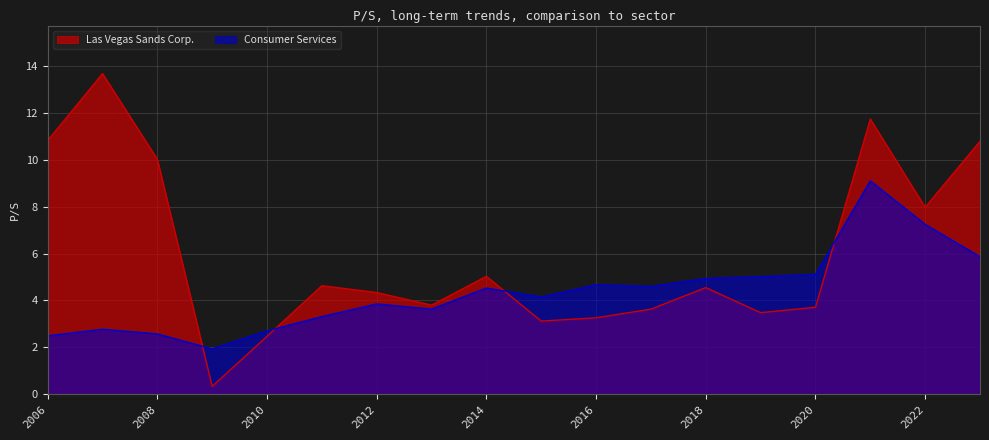

At which category does Las Vegas Sands Corp. reach its first local peak?

2007-02-28